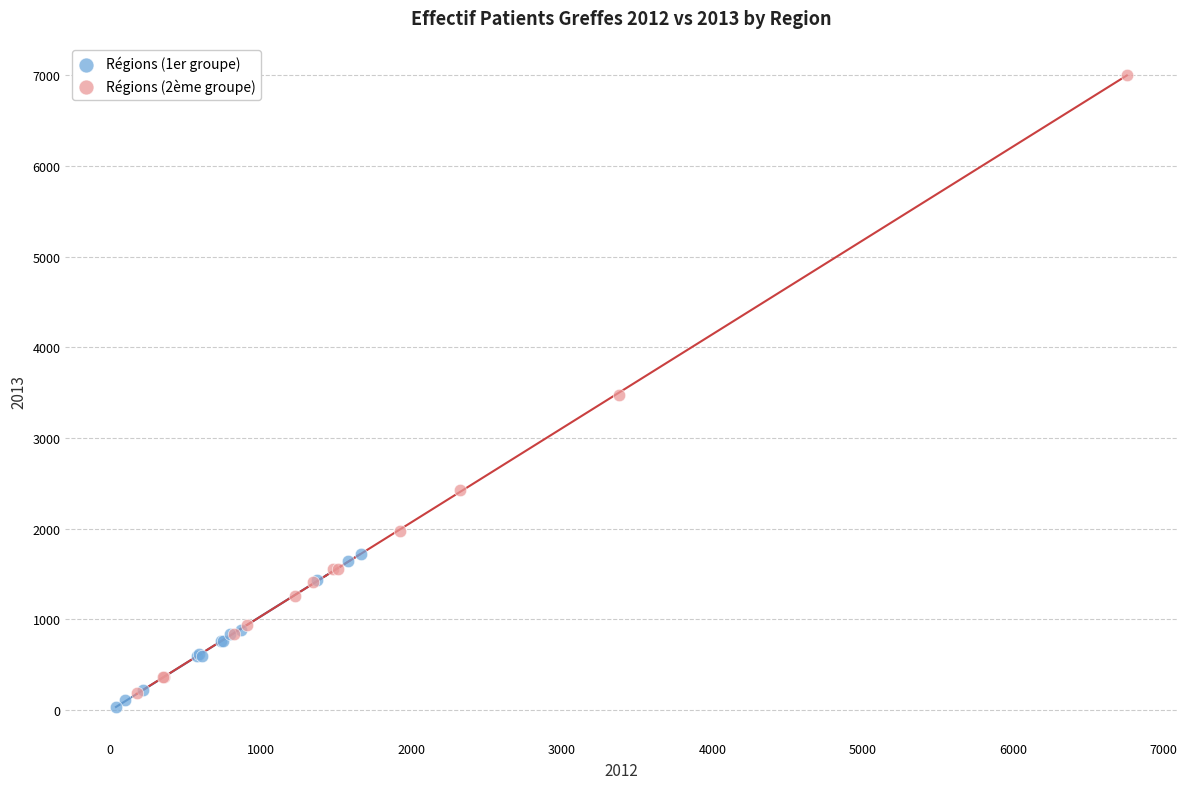

Which series contains the highest Y value?

Régions (2ème groupe)